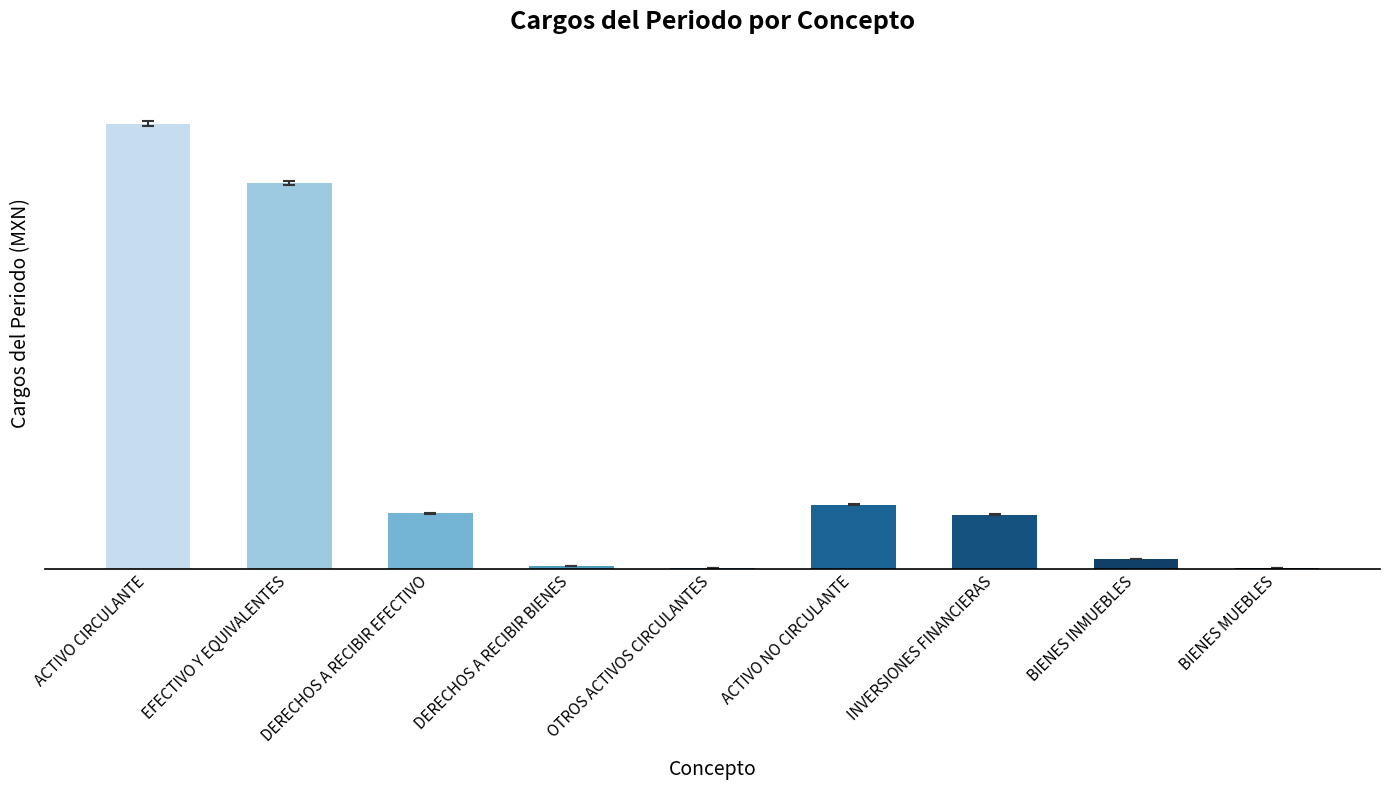

What is the change in value from ACTIVO CIRCULANTE to INVERSIONES FINANCIERAS?

-46002261694.8